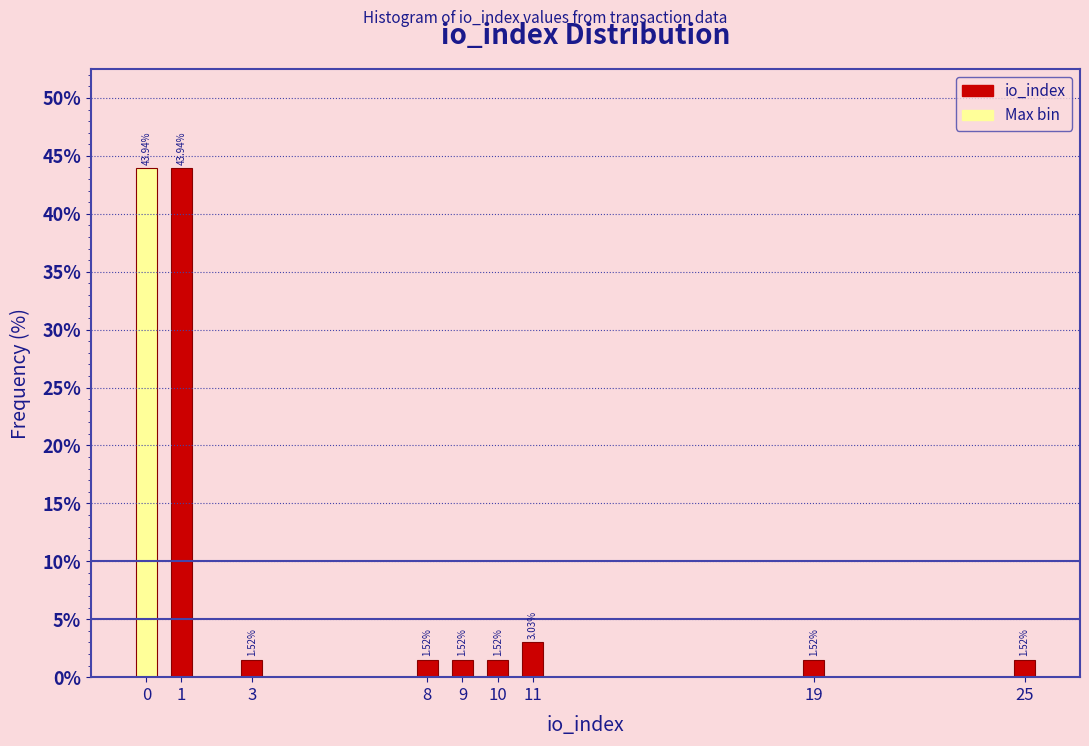

What is the difference between the maximum and minimum values?

42.4